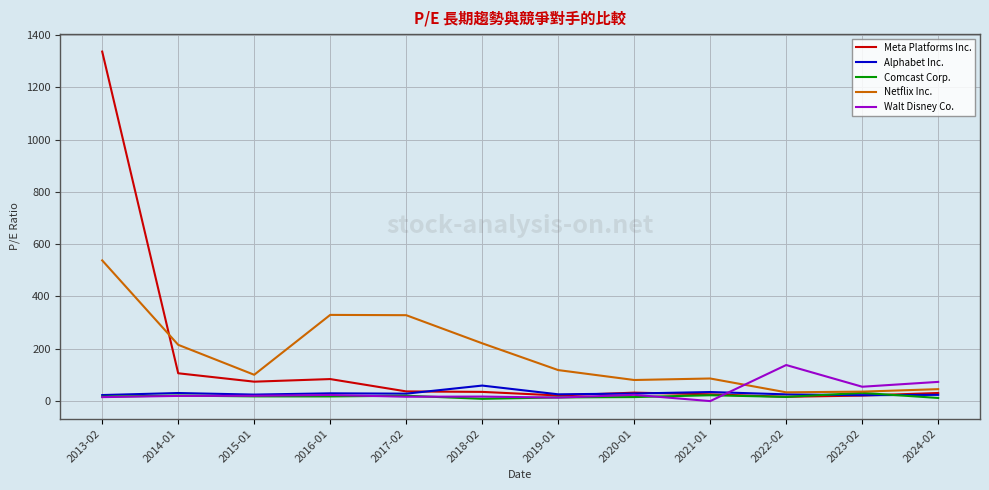

The Meta Platforms Inc. series shows 25.9 at 2021-01. True or false?

True